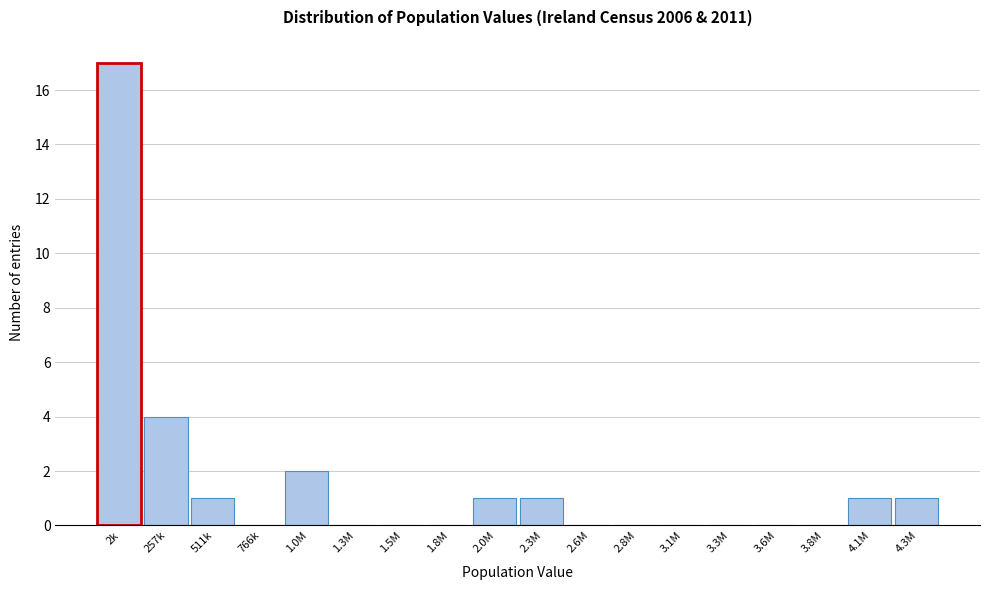

Reading right to left, transcribe all the data shown in this chart.

4.3M=1	4.1M=1	3.8M=0	3.6M=0	3.3M=0	3.1M=0	2.8M=0	2.6M=0	2.3M=1	2.0M=1	1.8M=0	1.5M=0	1.3M=0	1.0M=2	766k=0	511k=1	257k=4	2k=17